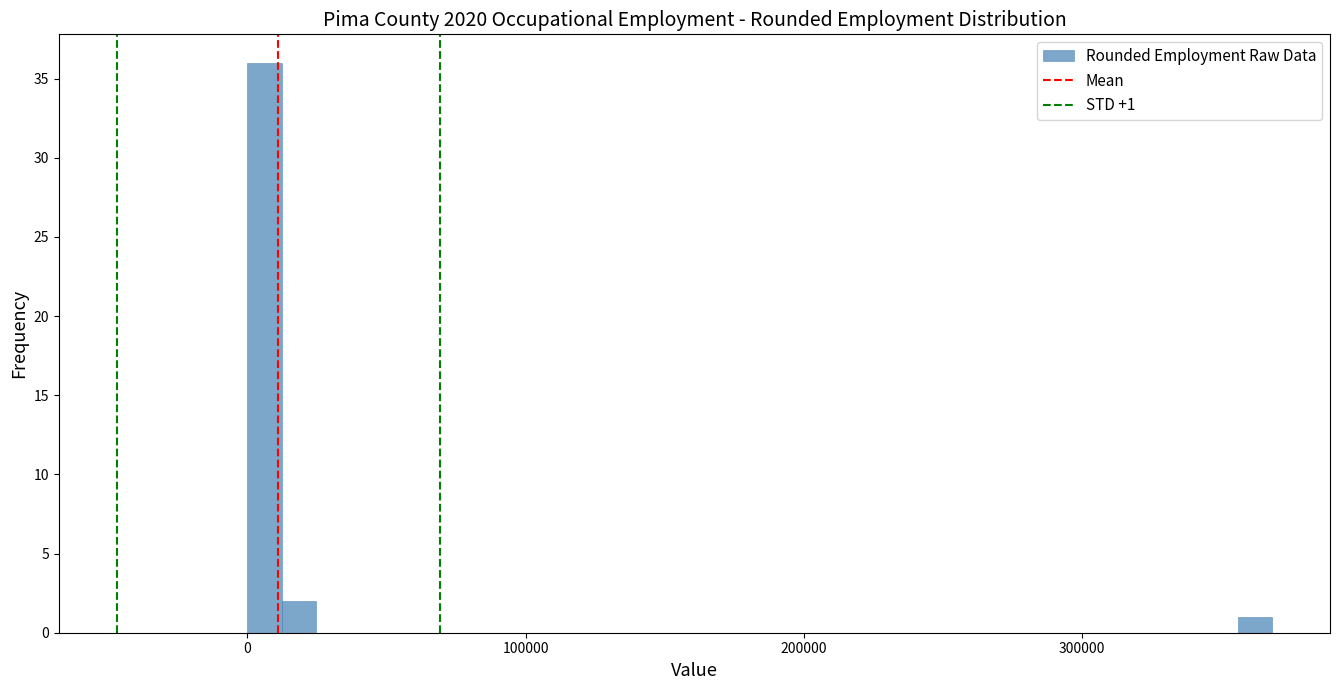

Around what value on the x-axis is the tallest bar? Give the approximate position of its centre, as read against the axis.

10000